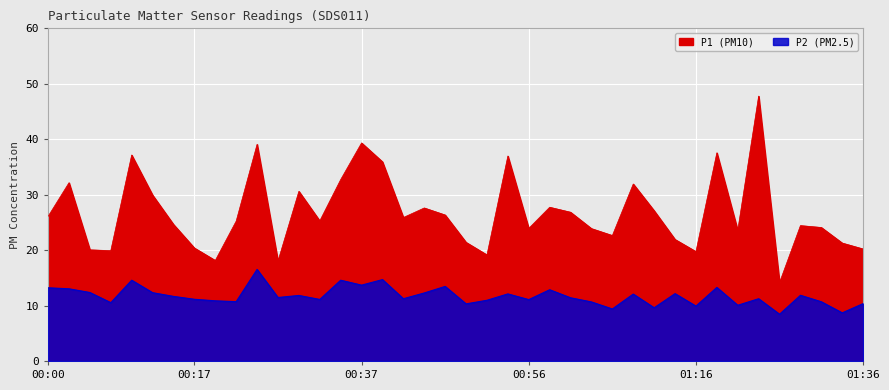

What position from the right is 00:13?

35